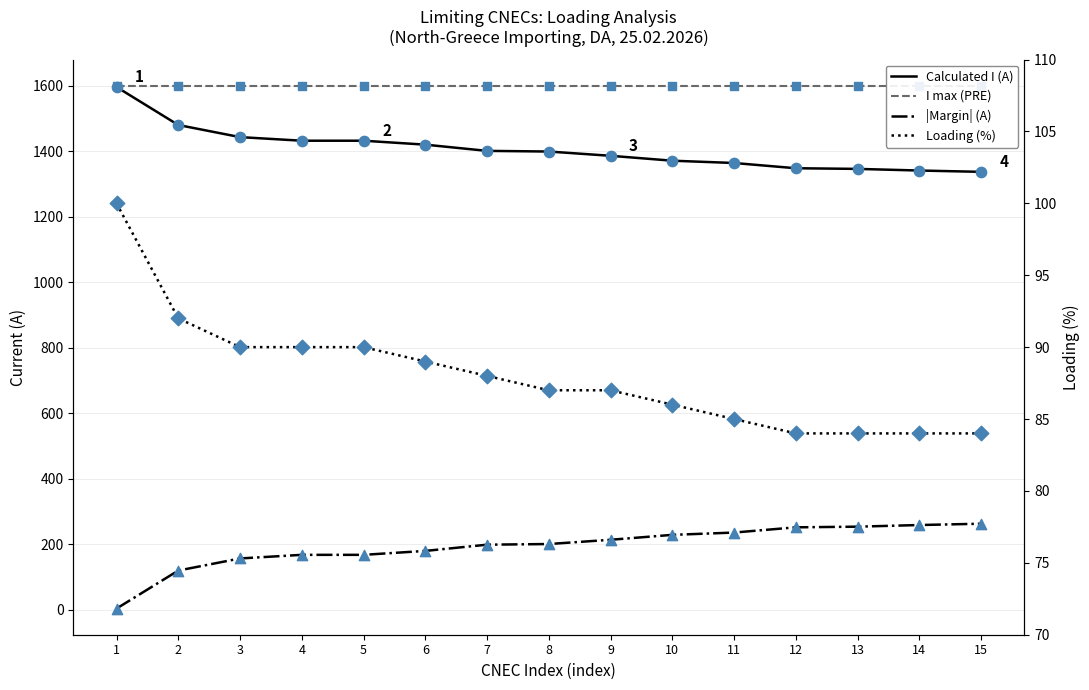

Is the value of |Margin| (A) at 8 greater than the value of Loading (%) at 1?

Yes